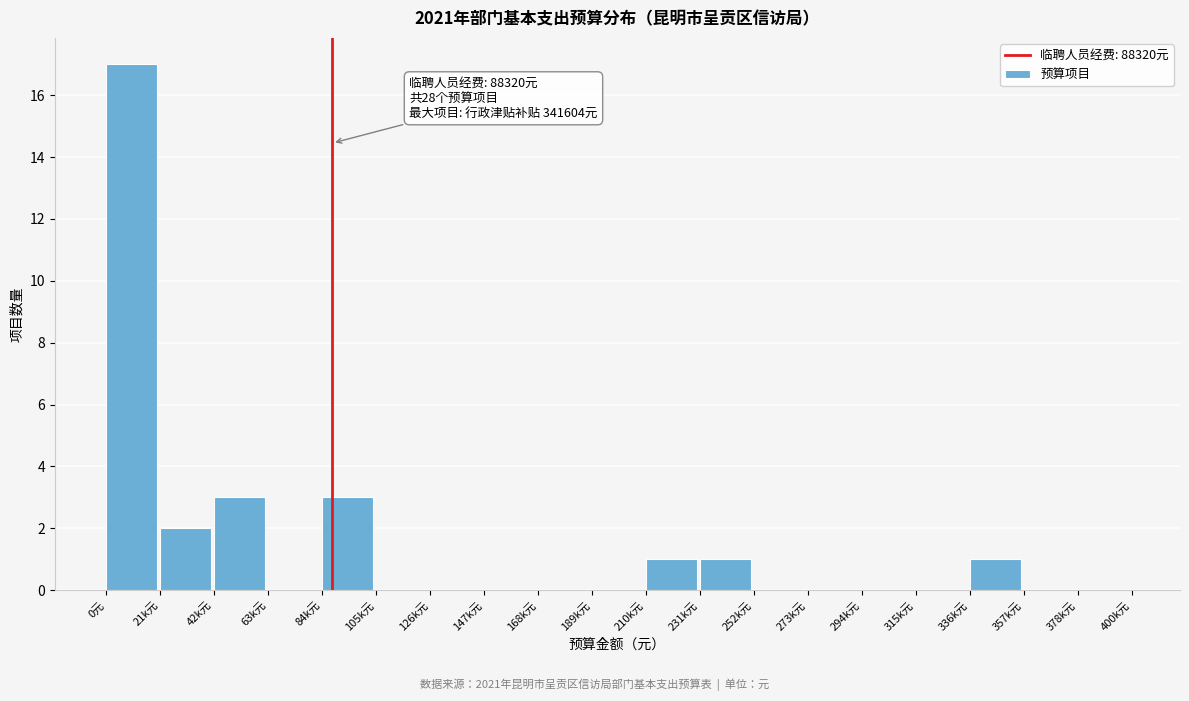

Reading left to right, what are all the values shown in this chart?

0元=17	21k元=2	42k元=3	63k元=0	84k元=3	105k元=0	126k元=0	147k元=0	168k元=0	189k元=0	210k元=1	231k元=1	252k元=0	273k元=0	294k元=0	315k元=0	336k元=1	357k元=0	378k元=0